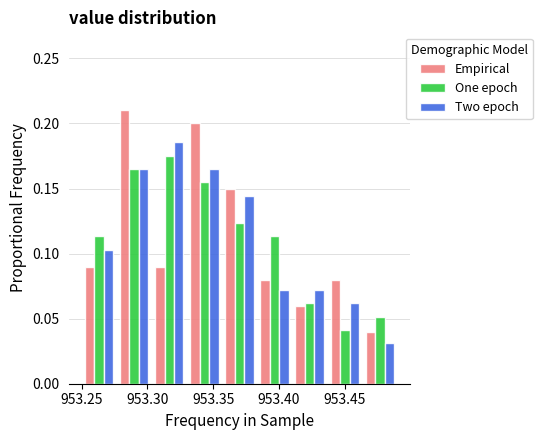

Reading left to right, list every range on the x-axis with the height of the bar of each series over it. Neither the bar edges nor the heights are printed on the chart, so give them approximately, as read against the axes.

953.250 to 953.275: Empirical=0.090	One epoch=0.115	Two epoch=0.105
953.275 to 953.305: Empirical=0.210	One epoch=0.165	Two epoch=0.165
953.305 to 953.330: Empirical=0.090	One epoch=0.175	Two epoch=0.185
953.330 to 953.355: Empirical=0.200	One epoch=0.155	Two epoch=0.165
953.355 to 953.385: Empirical=0.150	One epoch=0.125	Two epoch=0.145
953.385 to 953.410: Empirical=0.080	One epoch=0.115	Two epoch=0.070
953.410 to 953.435: Empirical=0.060	One epoch=0.060	Two epoch=0.070
953.435 to 953.465: Empirical=0.080	One epoch=0.040	Two epoch=0.060
953.465 to 953.490: Empirical=0.040	One epoch=0.050	Two epoch=0.030